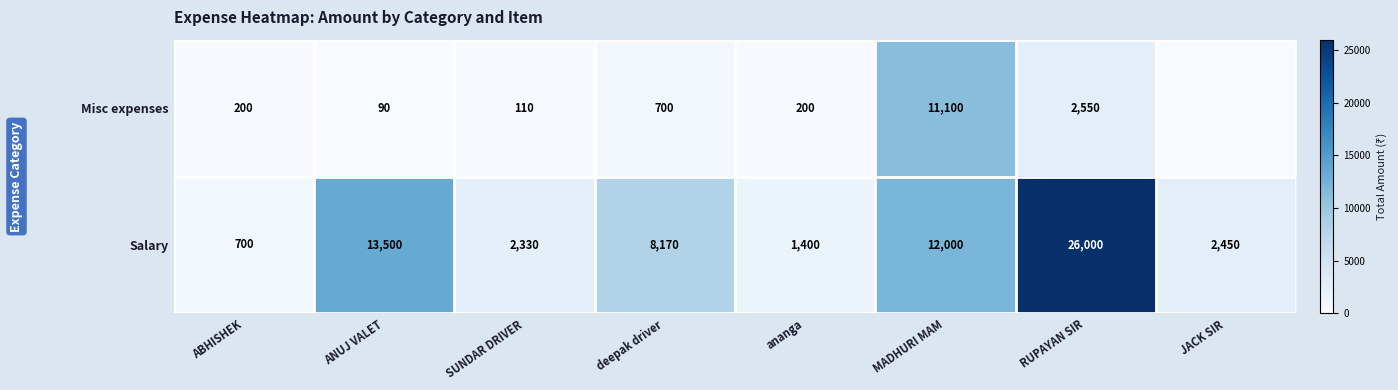

Rank the categories by Salary value from lowest to highest.

ABHISHEK, ananga, SUNDAR DRIVER, JACK SIR, deepak driver, MADHURI MAM, ANUJ VALET, RUPAYAN SIR